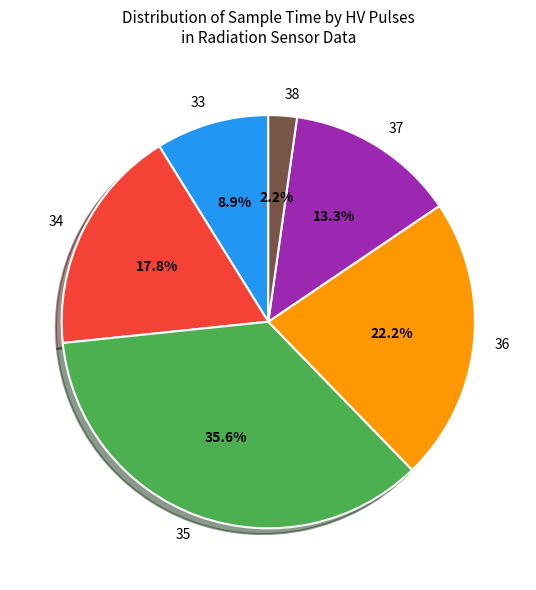

To the nearest percent, what portion does 37 represent?

13%